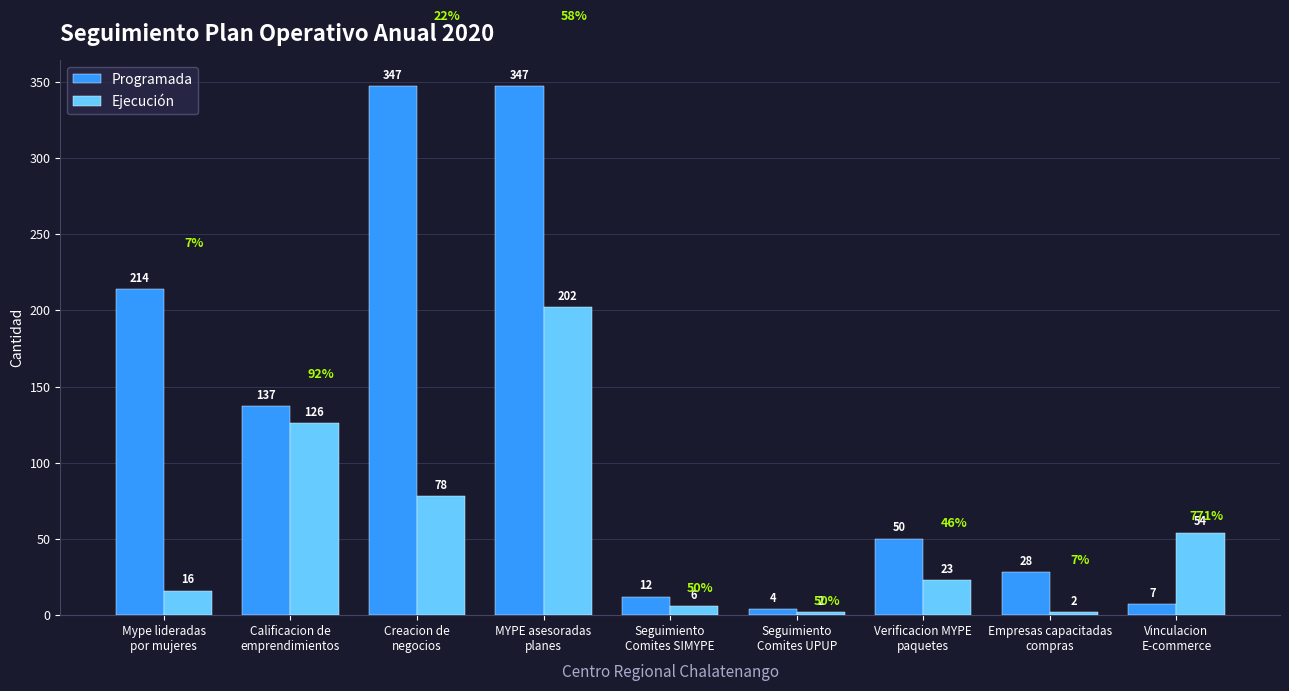

What is the difference between the second highest and second lowest values in the Ejecución series?

124